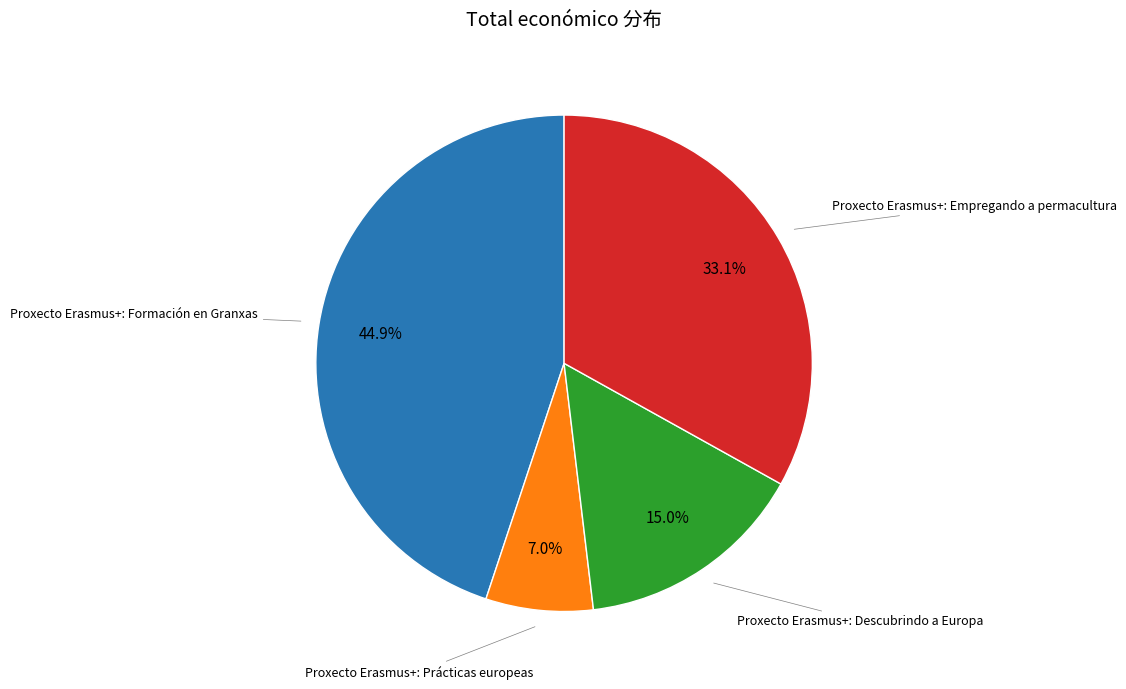

Is Proxecto Erasmus+: Formación en Granxas the majority of the pie?

No